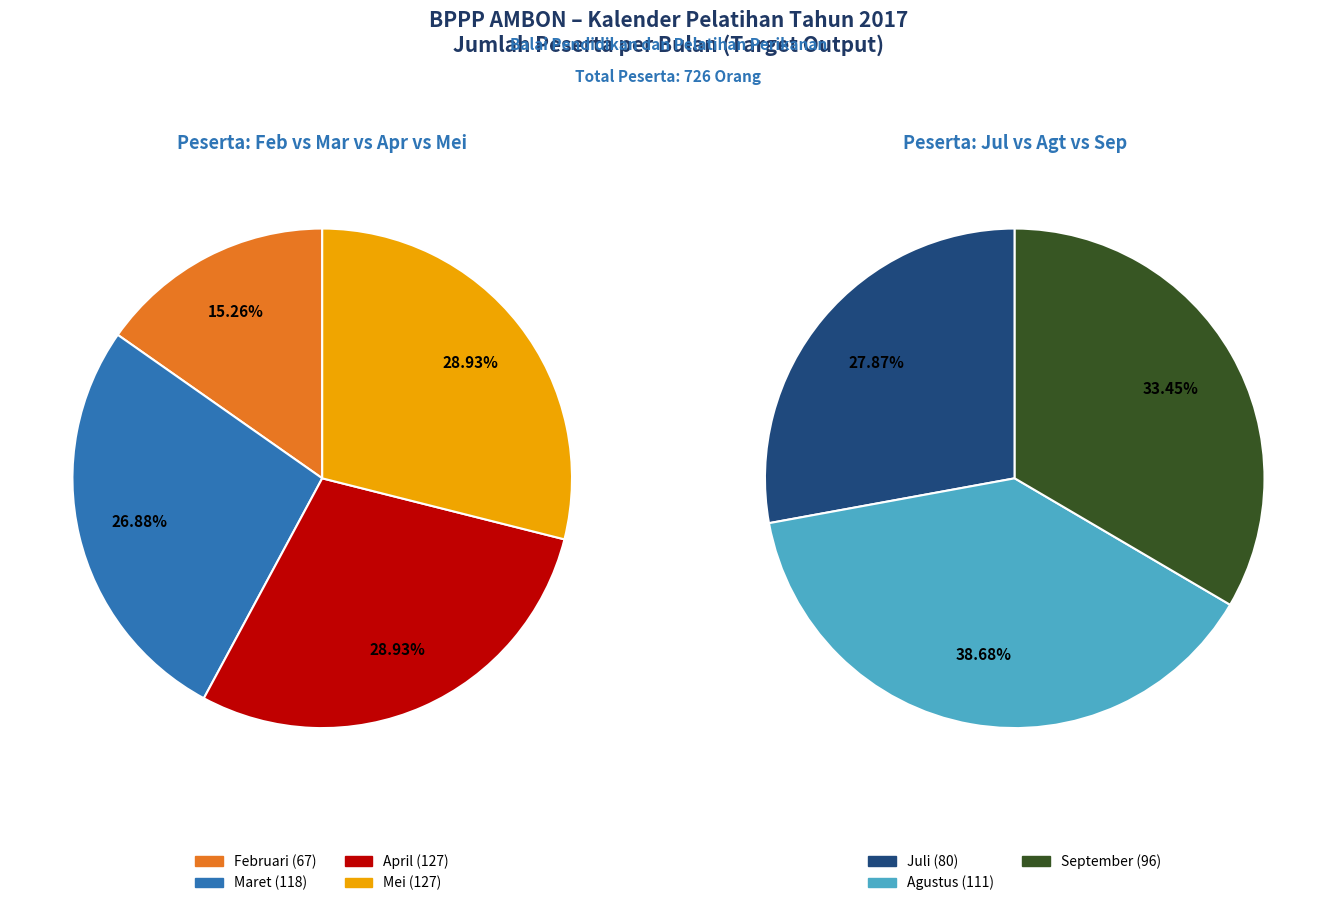

Rank the categories by value from highest to lowest.

April, Mei, Maret, Agustus, September, Juli, Februari